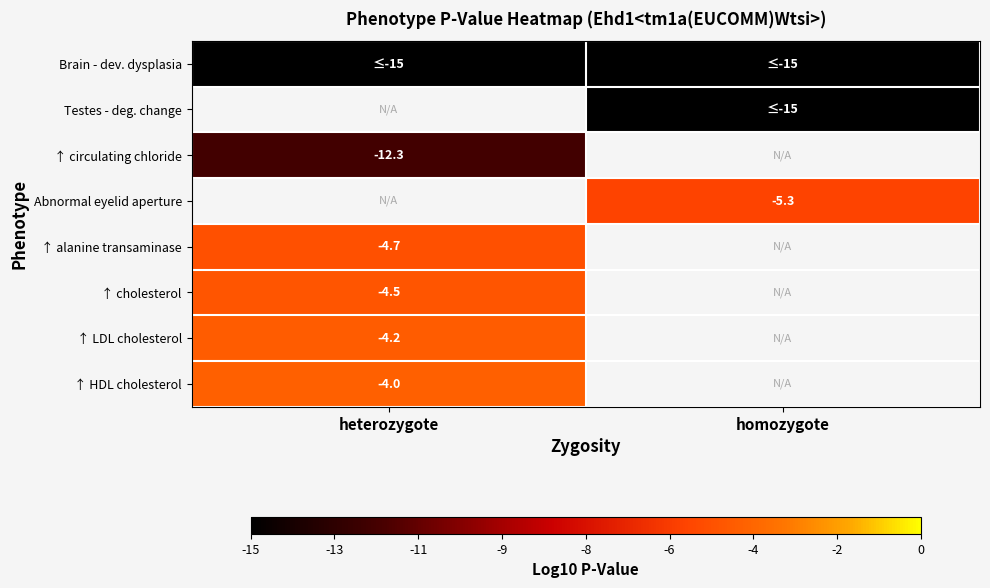

Is it true that ↑ cholesterol equals -6.7 at heterozygote?

False